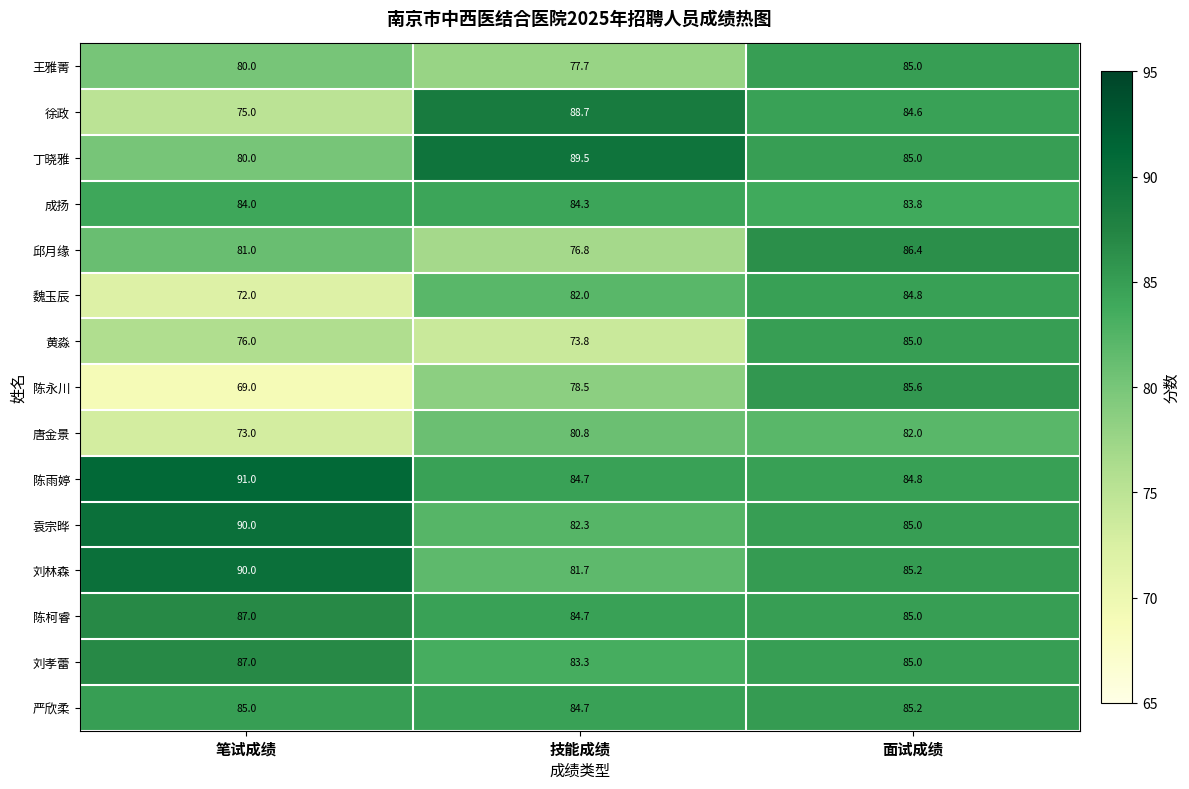

How many series are shown in this chart?

15